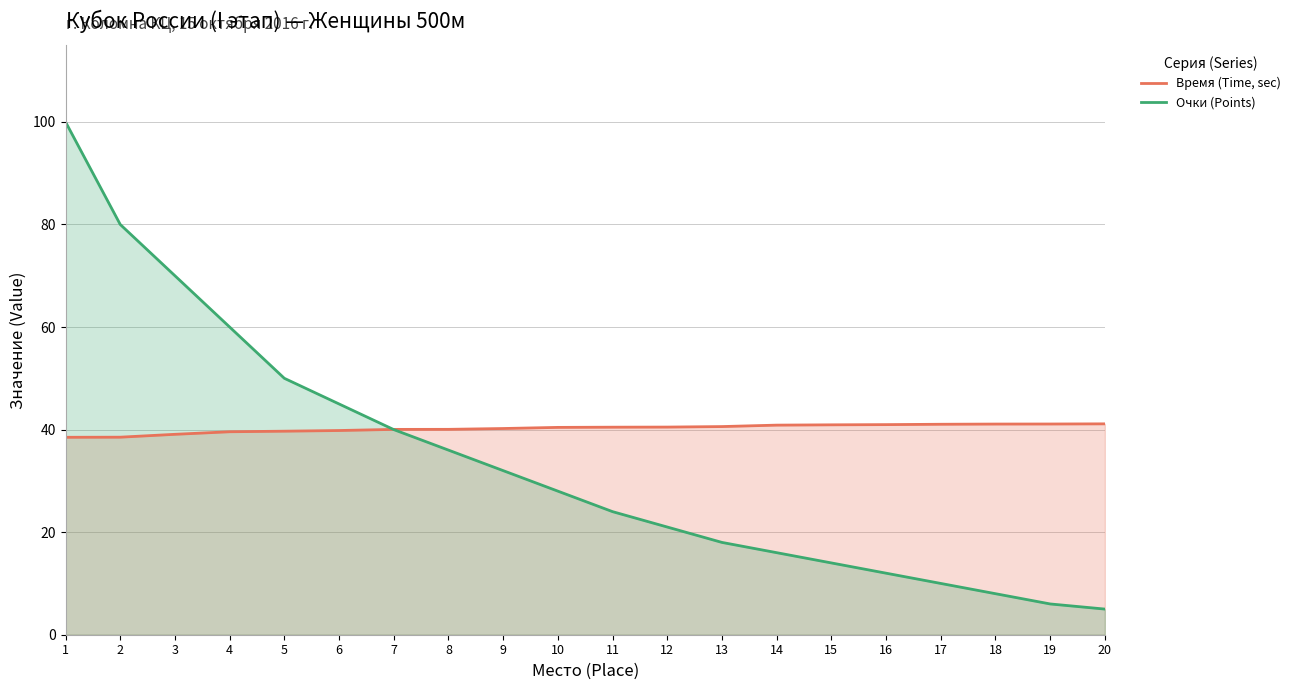

At which label is Время (Time, sec) closest to 39?

3